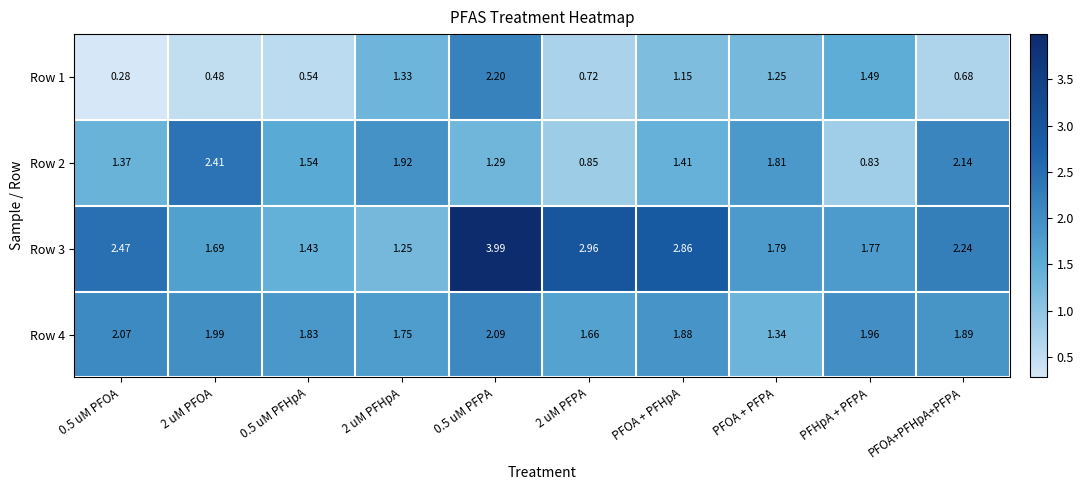

Where is Row 1 nearest to the value 1?

PFOA + PFHpA